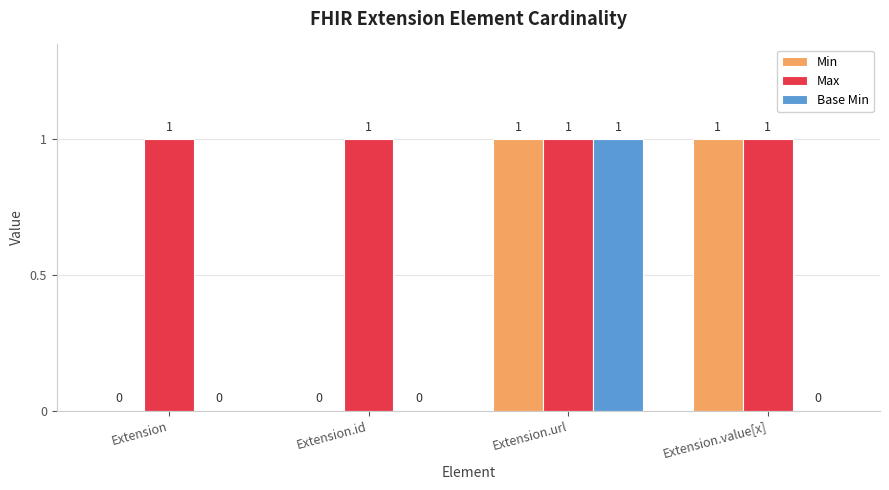

What is the total value across all series at Extension.url?

3